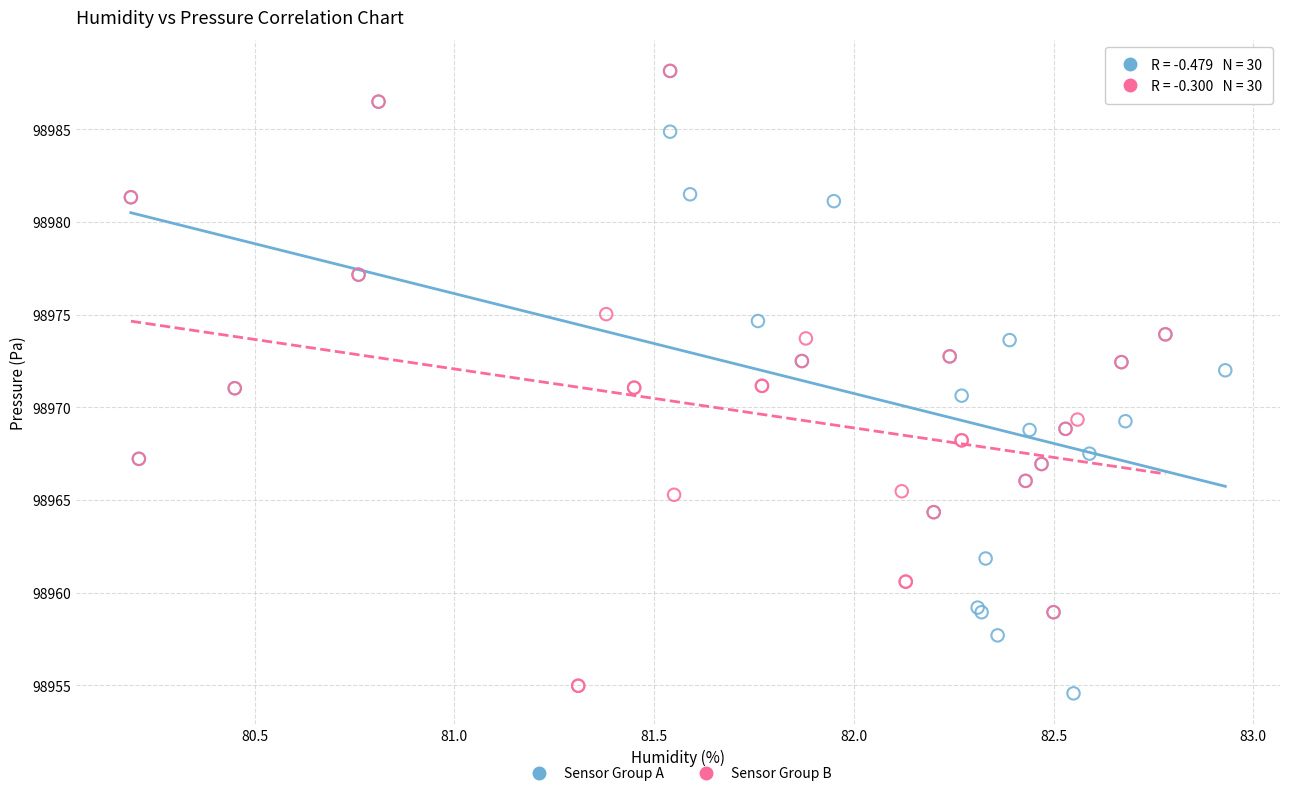

What are all the series names shown in the legend?

Sensor Group A, Sensor Group B